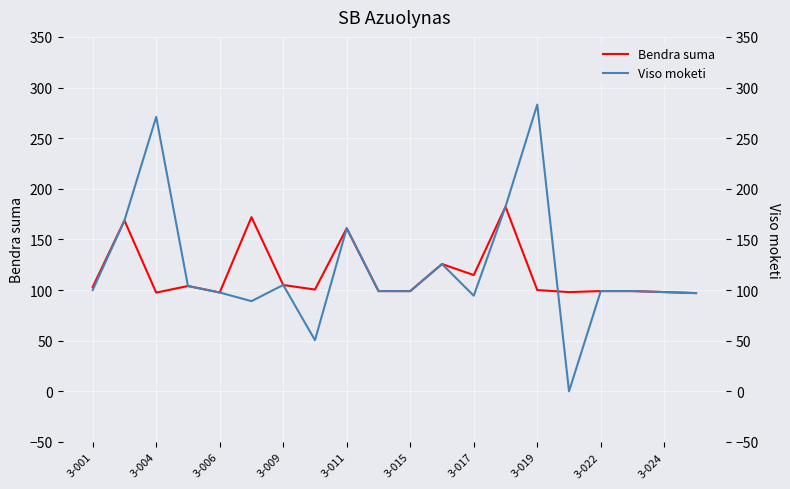

What are all the series names shown in the legend?

Bendra suma, Viso moketi